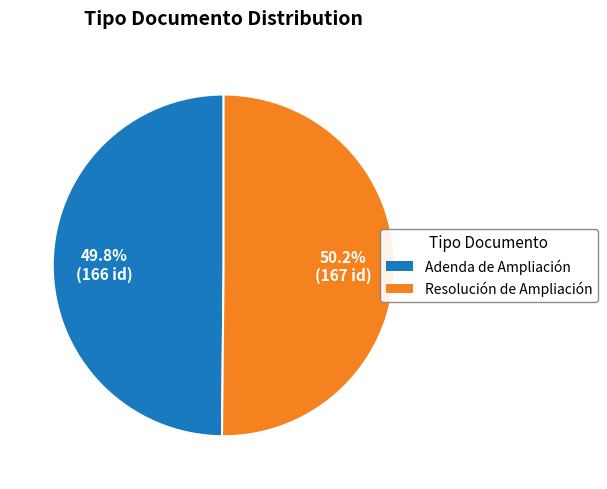

Count the number of slices in the pie.

2